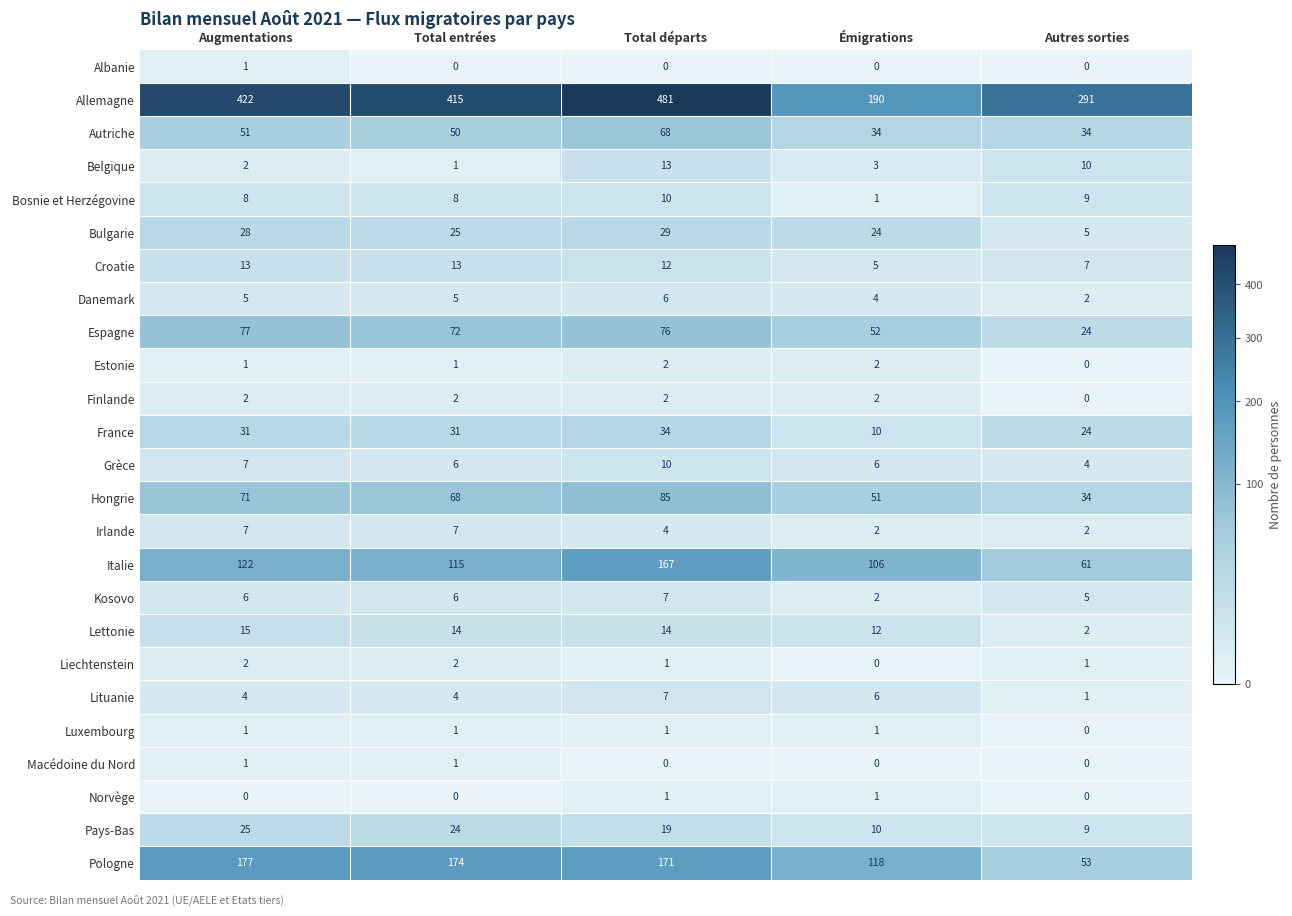

The value of Finlande at Augmentations is 3. True or false?

False